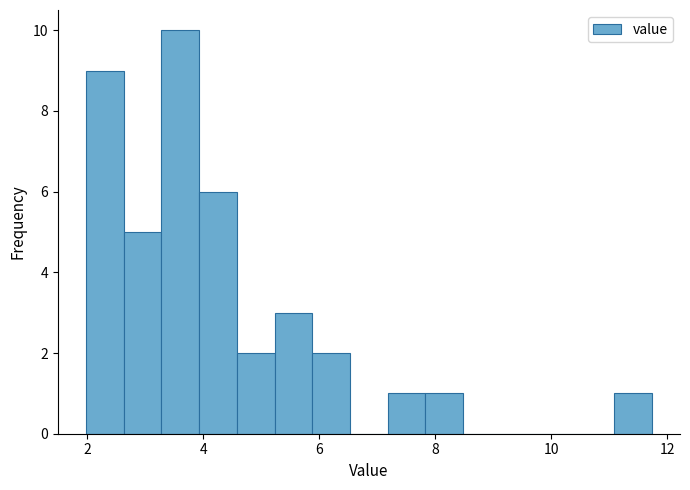

Read against the x-axis, roughly where is the centre of the tallest bar?

3.6